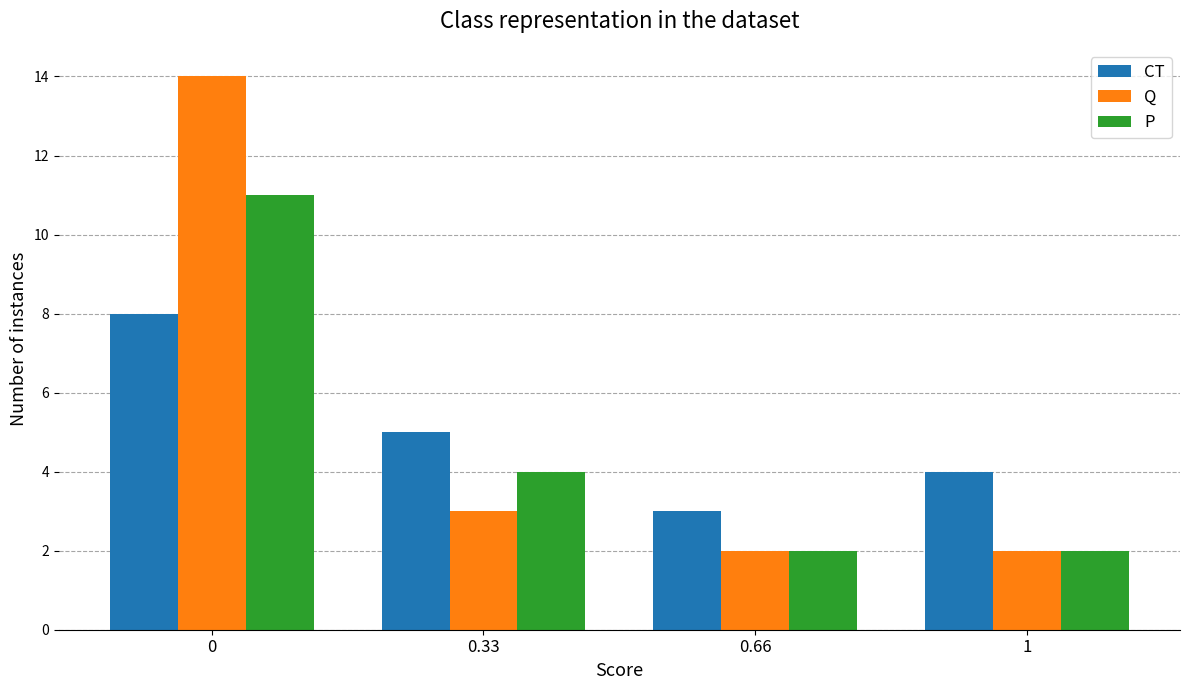

Read the P value at 0.33.

4